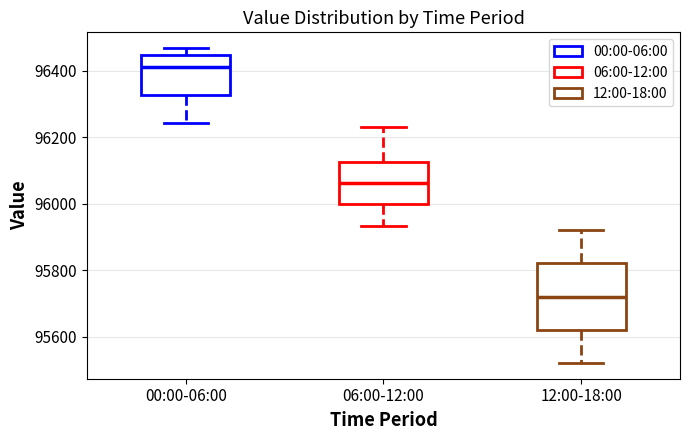

Reading left to right, transcribe this box plot: for each box, give where its median line is, the range the box spans, and where its two whiskers end, as read against the y-axis. The values are not printed on the chart, so give them approximately, as read against the axis.

00:00-06:00: median 96420, box 96320 to 96440, whiskers 96240 to 96460
06:00-12:00: median 96060, box 96000 to 96120, whiskers 95940 to 96240
12:00-18:00: median 95720, box 95620 to 95820, whiskers 95520 to 95920